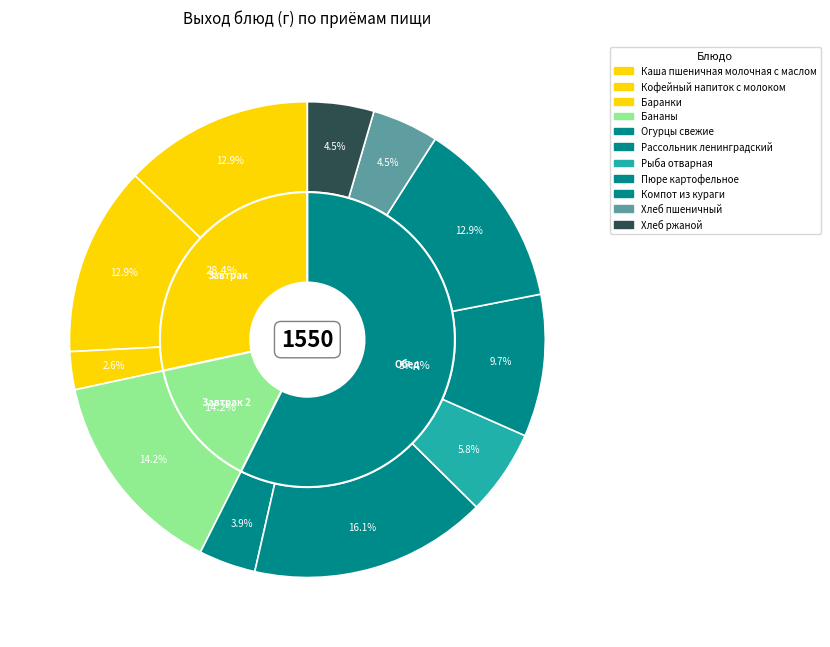

To the nearest percent, what is the difference between the largest and smallest slice percentages?

14%